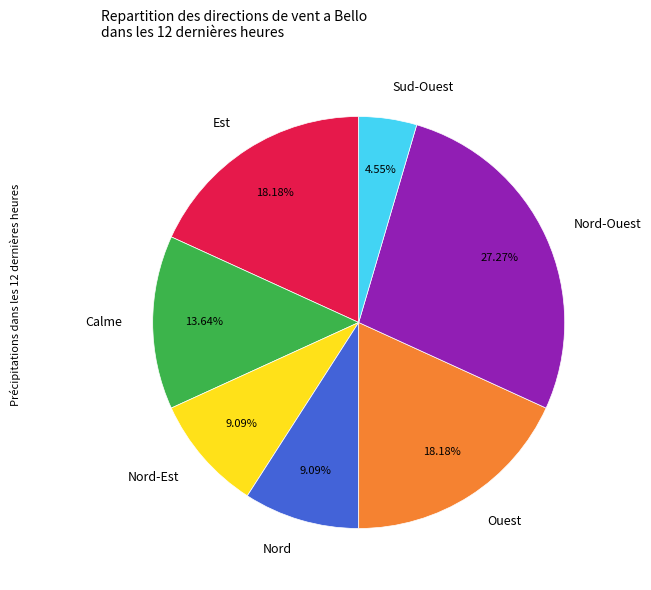

Between Calme and Nord-Ouest, which is larger?

Nord-Ouest